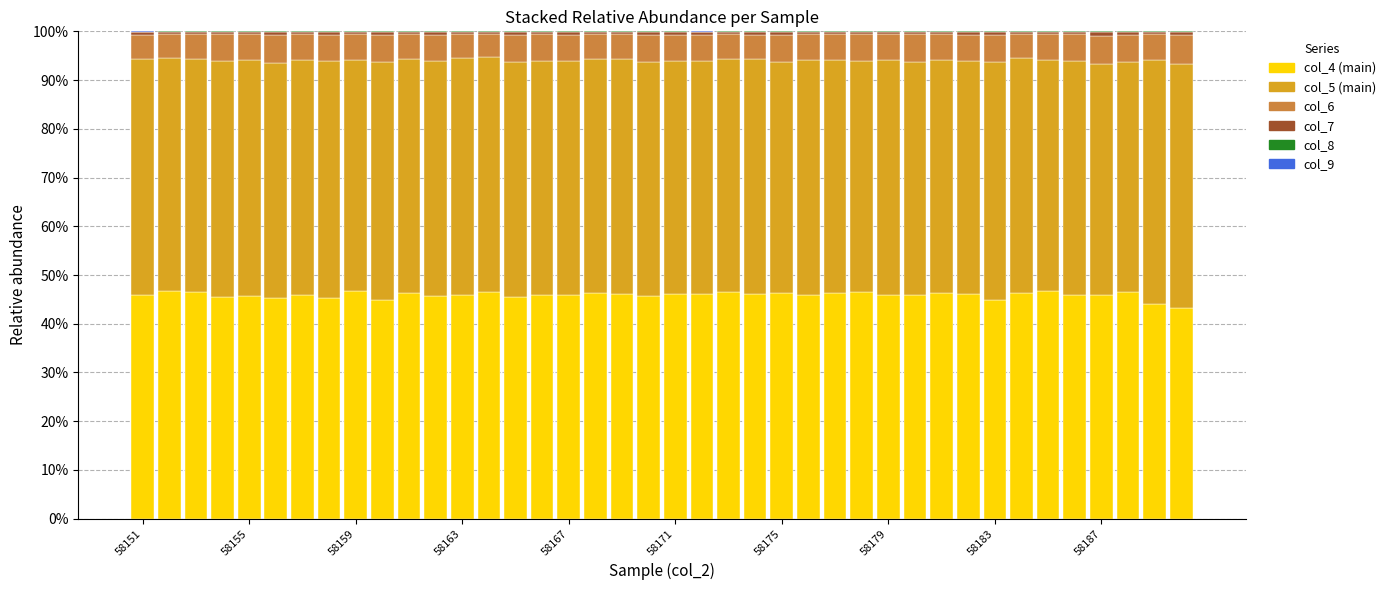

What is the maximum value for col_4 (main)?

46.8